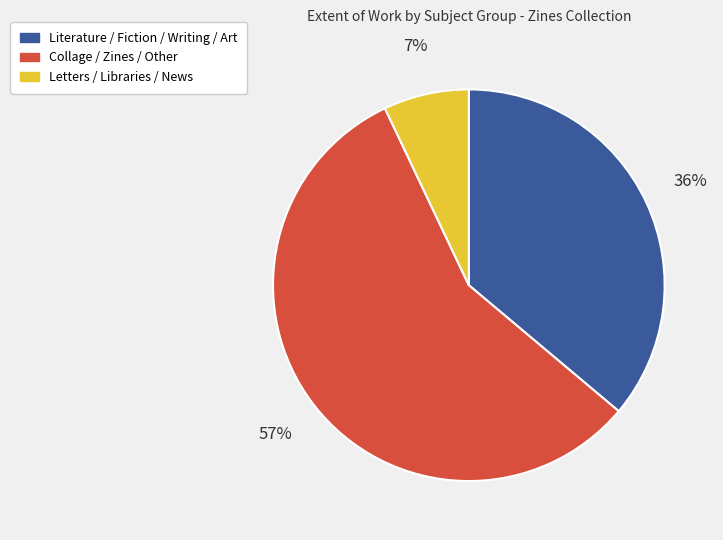

Count the number of slices in the pie.

3